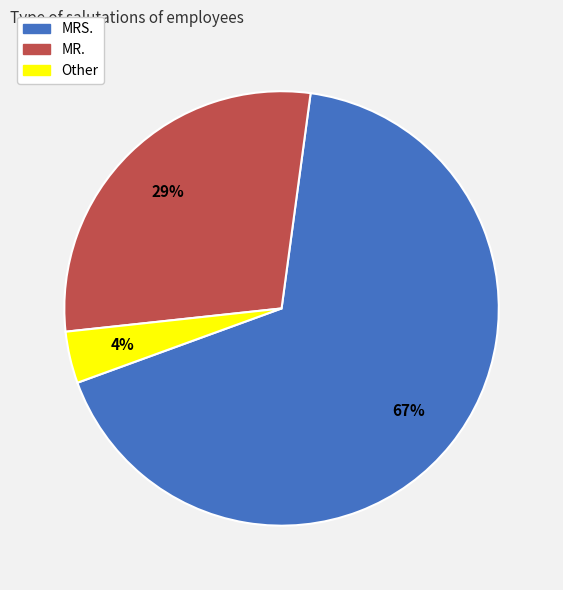

Is there a majority slice in this chart?

Yes